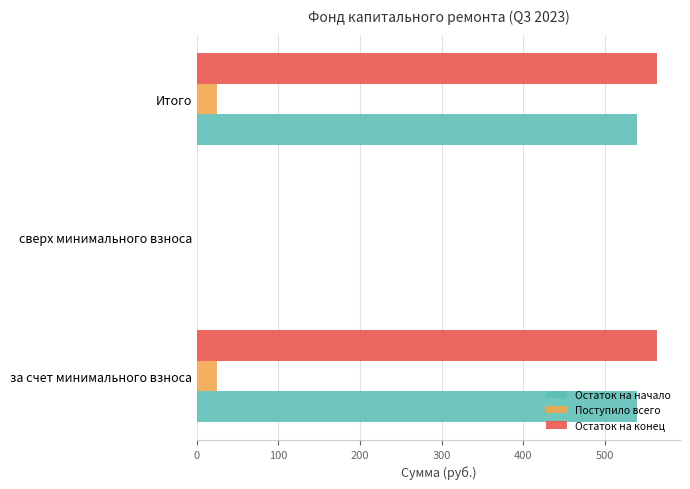

What is the sum of the Поступило всего values at сверх минимального взноса and Итого?

24.9